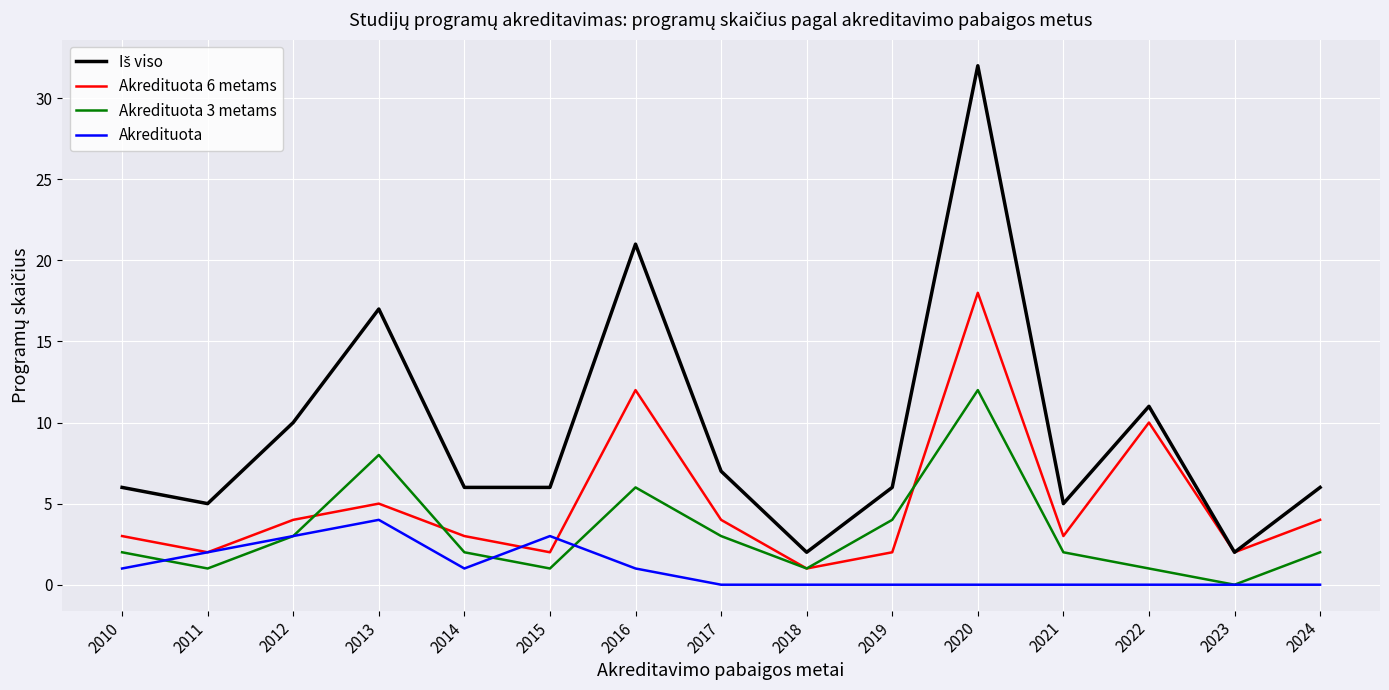

What is the sum of all Akredituota 3 metams values?

48